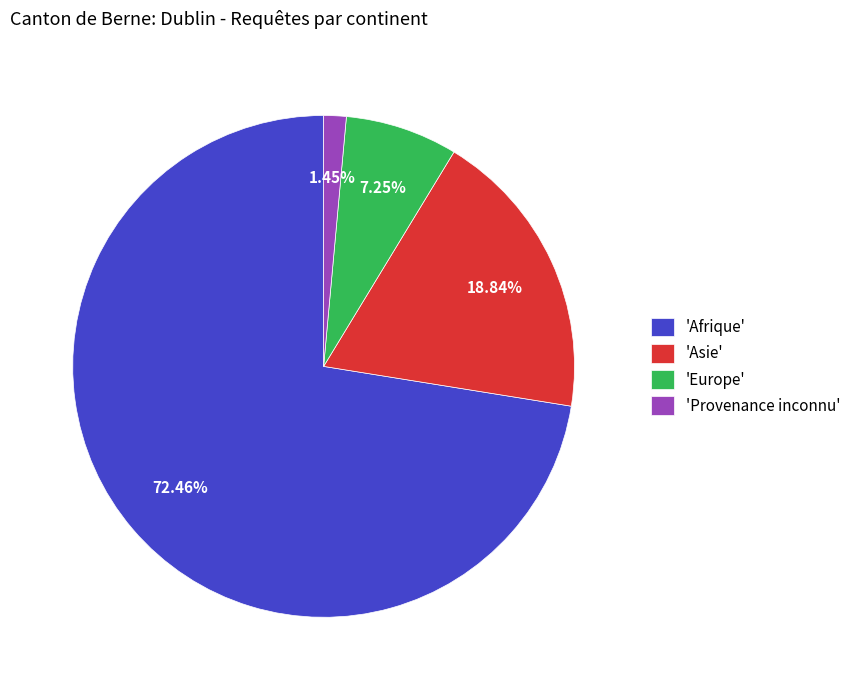

Which slice is the largest?

'Afrique'